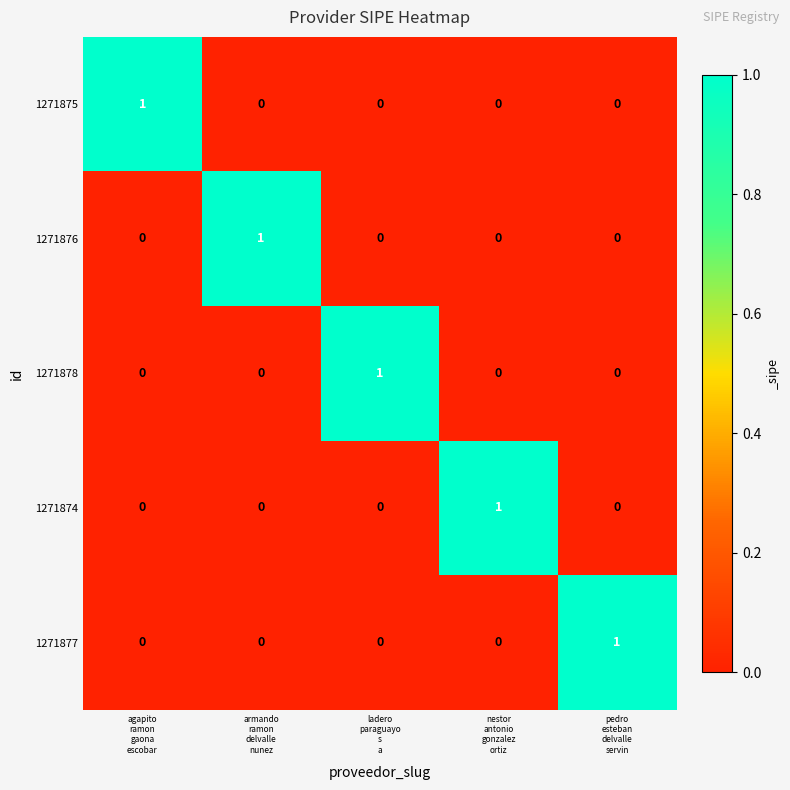

How many 1271878 values are between 0 and 1?

5